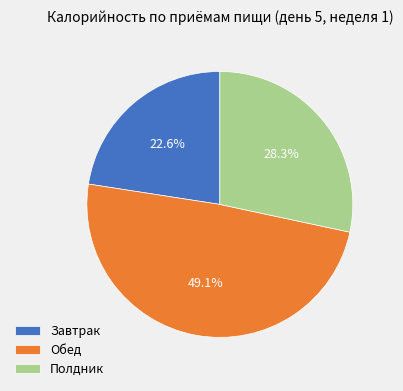

To the nearest percent, what is the combined percentage of Полдник and Обед?

77%